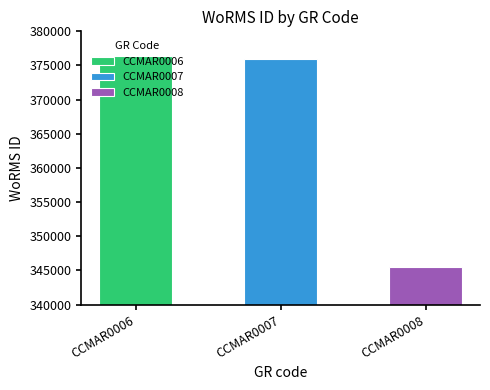

At which label is the value closest to 360943?

CCMAR0007